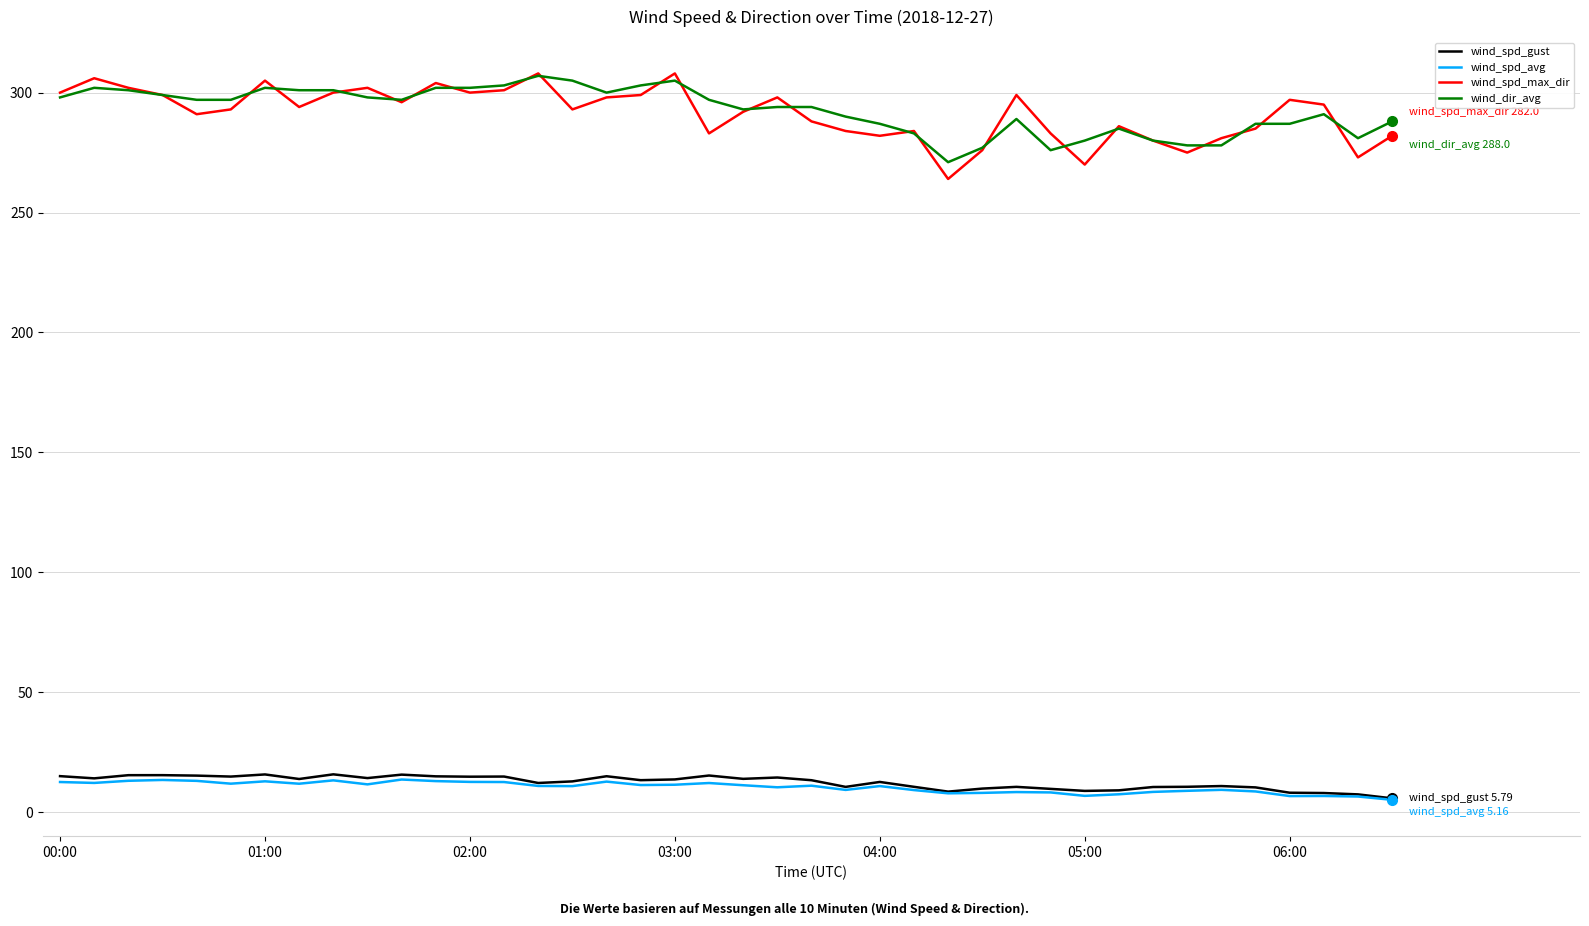

True or false: wind_dir_avg has more than 0 points higher than both neighbors.

True